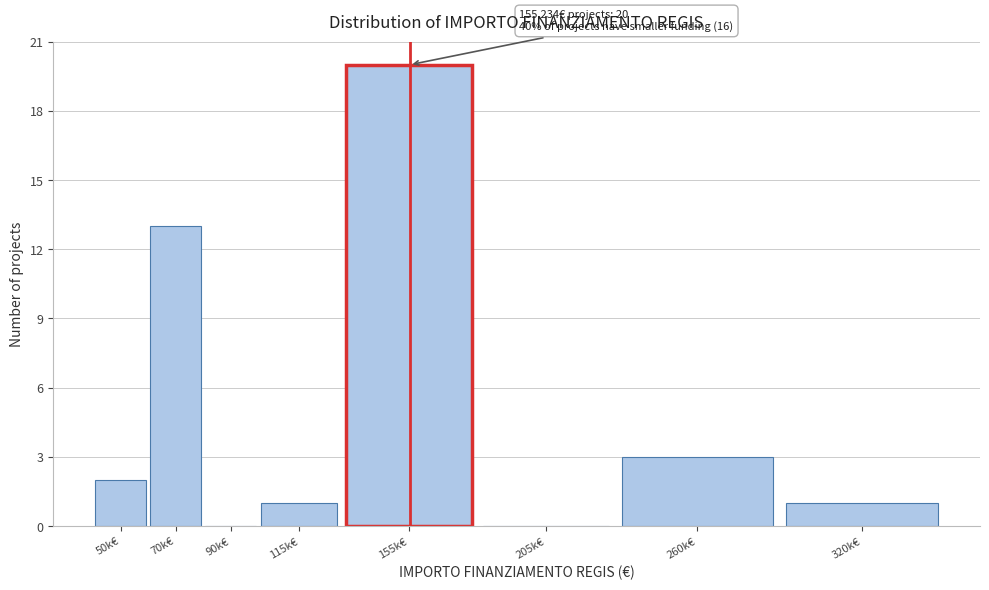

Reading right to left, extract all data points from this chart.

320k€=1	260k€=3	205k€=0	155k€=20	115k€=1	90k€=0	70k€=13	50k€=2